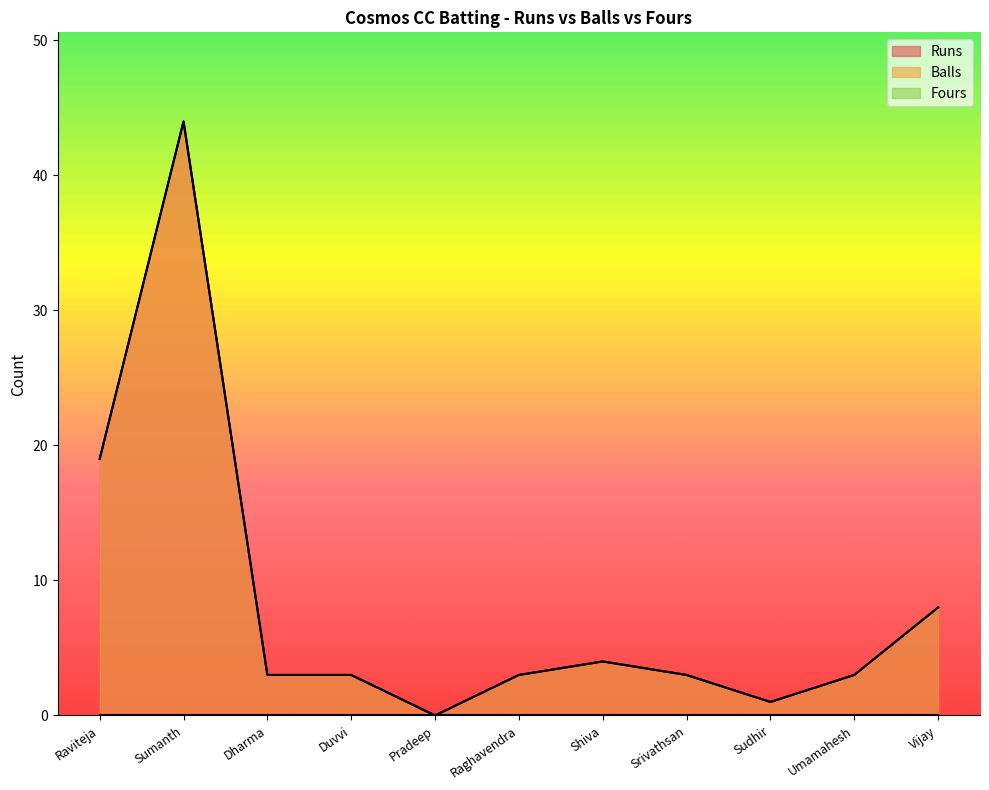

True or false: Balls has a value of 4 at Raviteja.

False